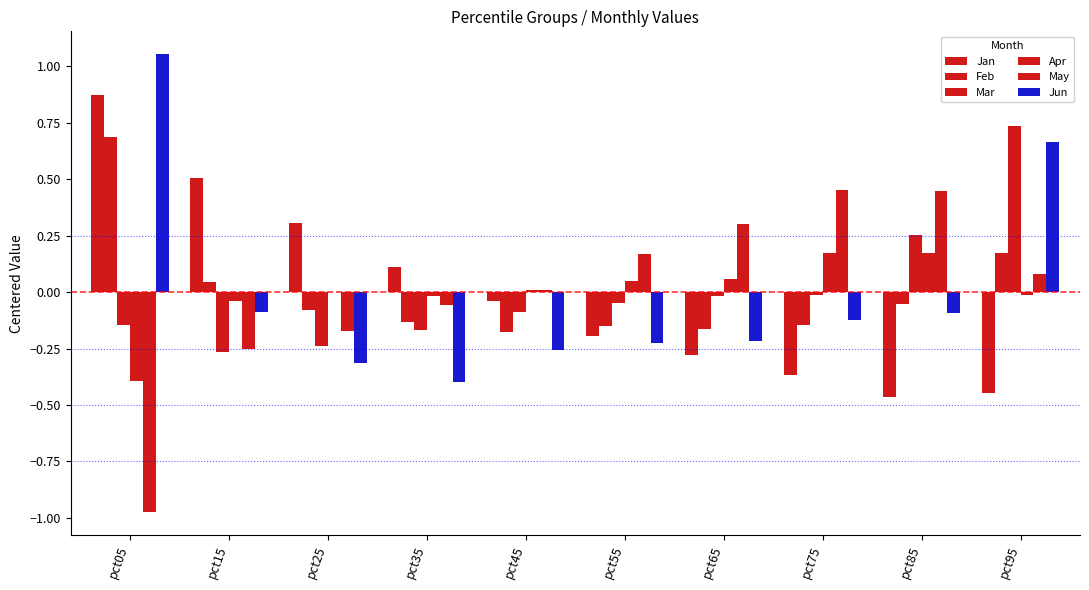

Count the number of categories in the chart.

10